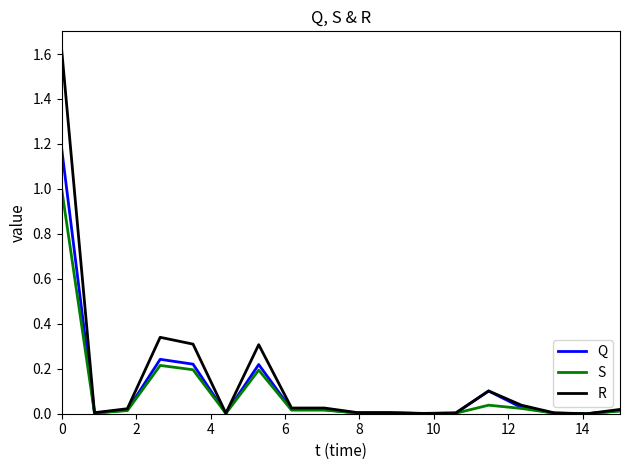

Which series has the widest spread of values?

R